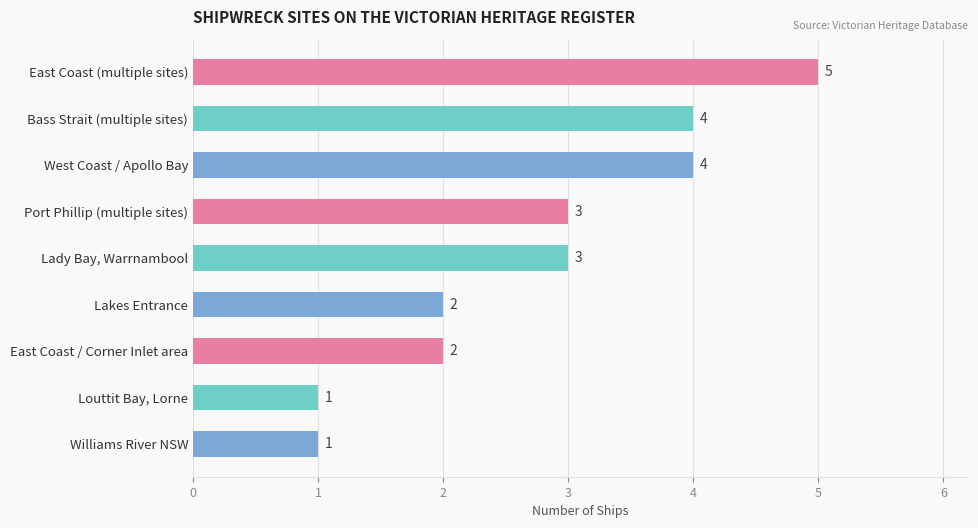

The value at Bass Strait (multiple sites) is 6. True or false?

False